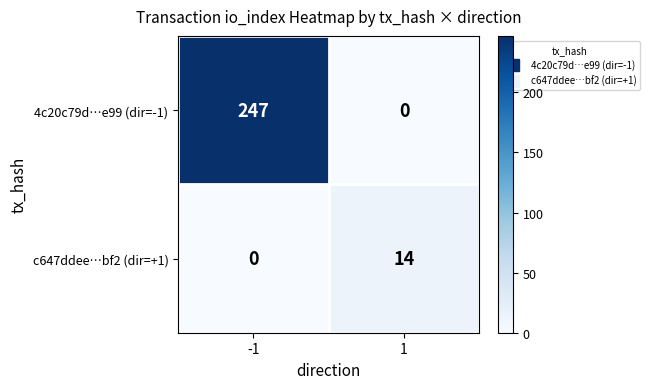

What is the average value of the c647ddee…bf2 (dir=+1) series?

7